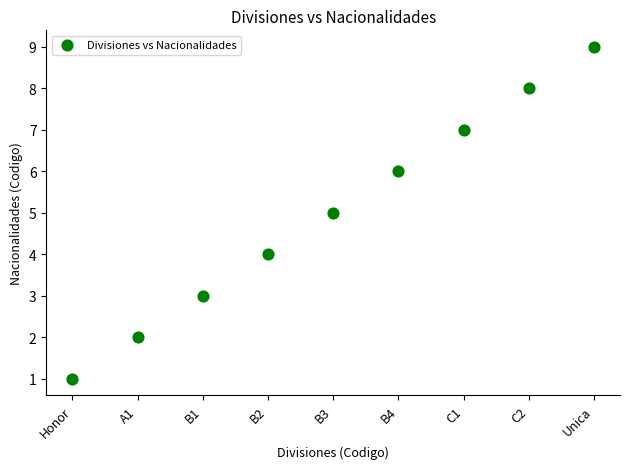

What is the range of Y values (max minus min)?

8